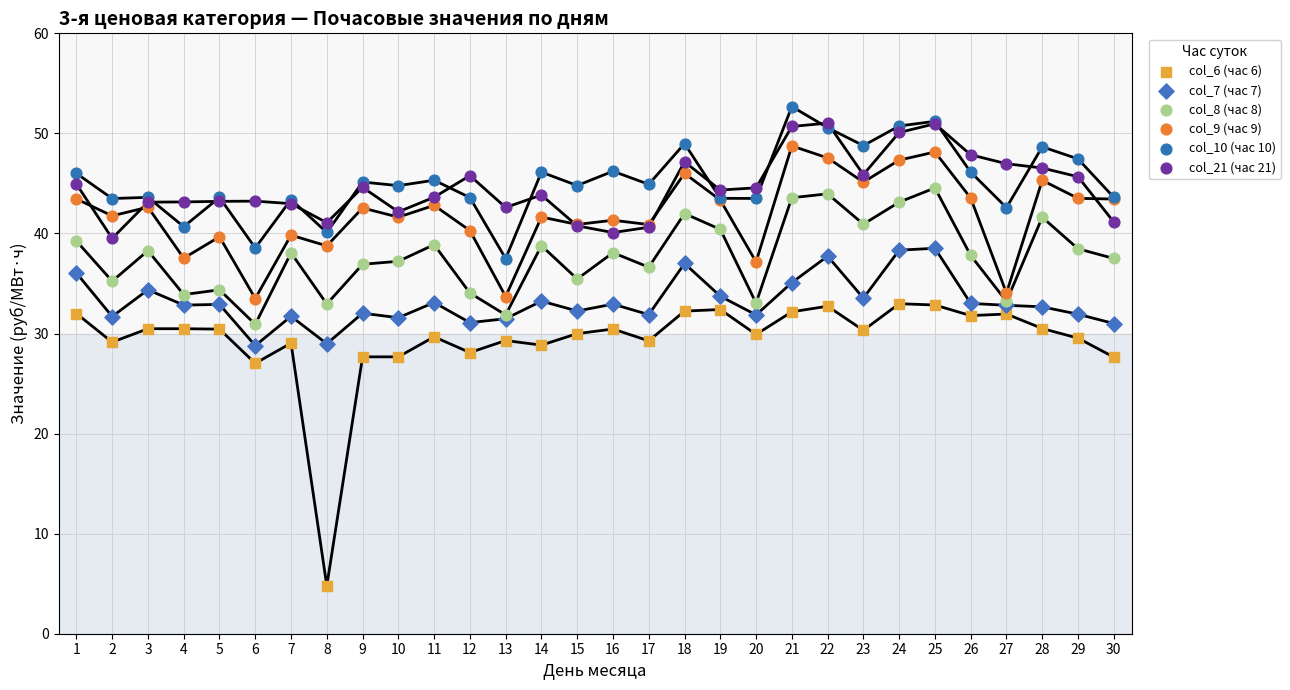

Which series has the largest Y range (max minus min)?

col_6 (час 6)